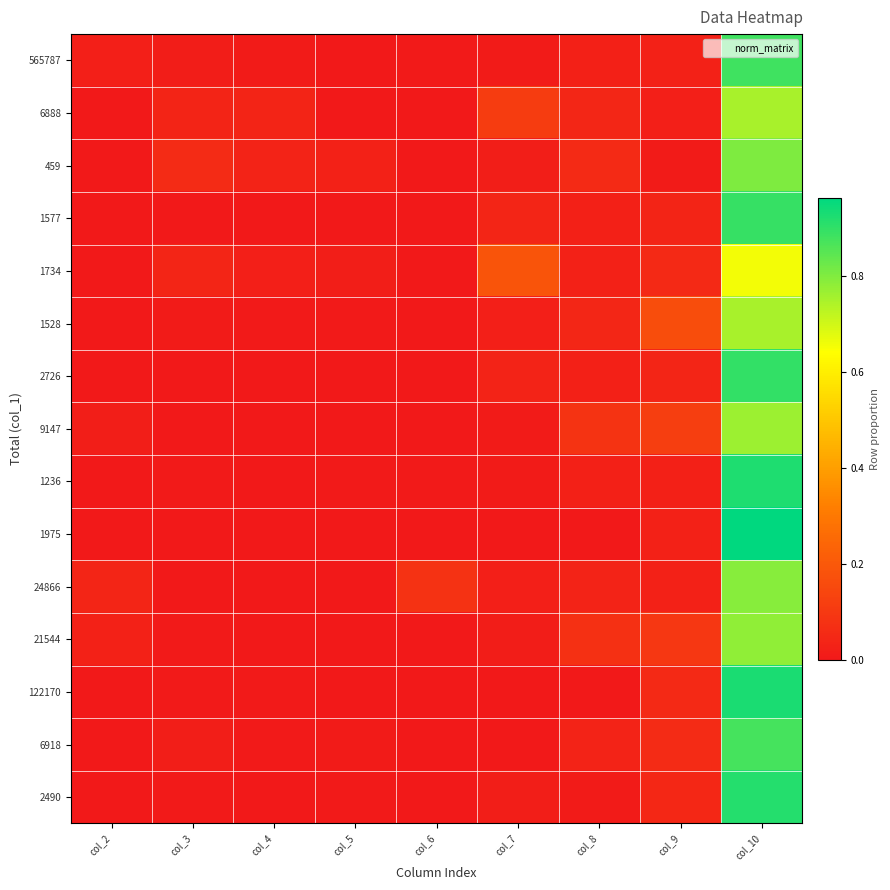

What is the total value across all series at col_5?

0.1